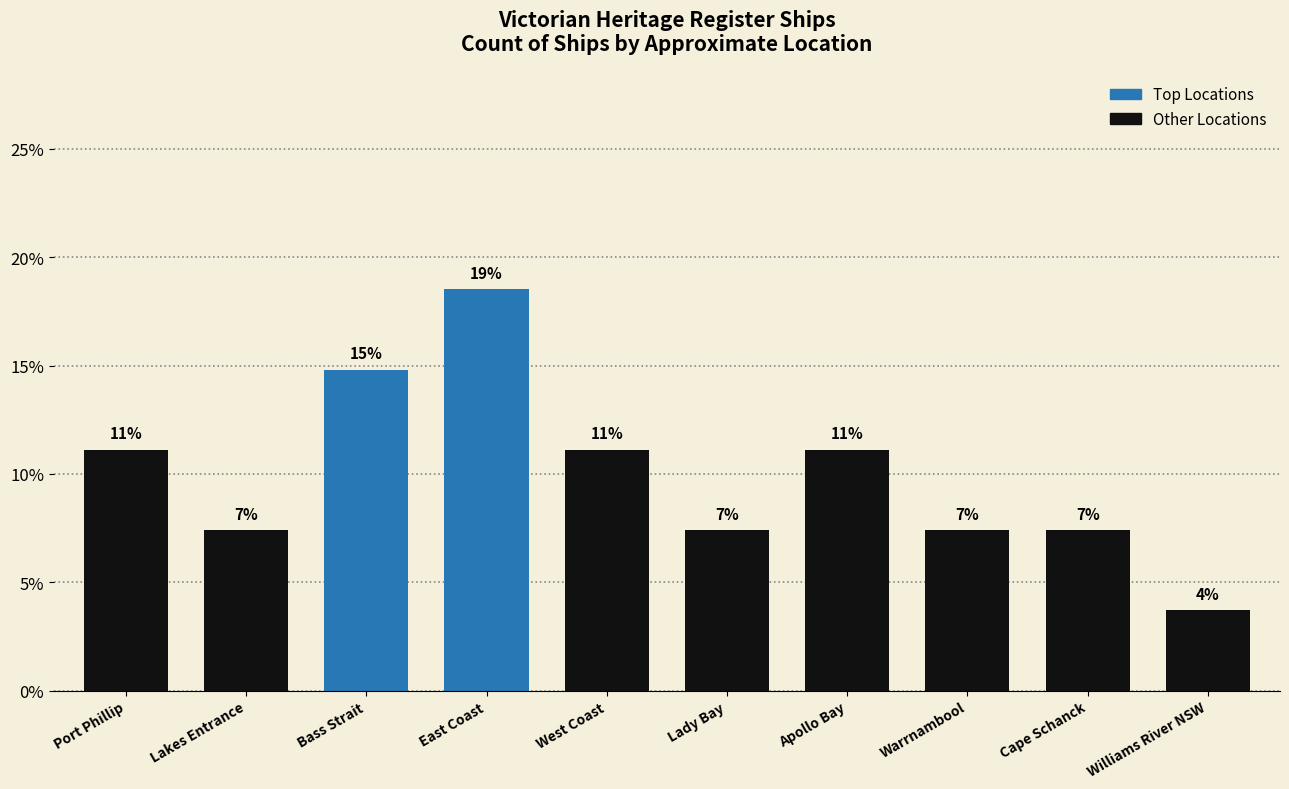

What position from the right is Apollo Bay?

4